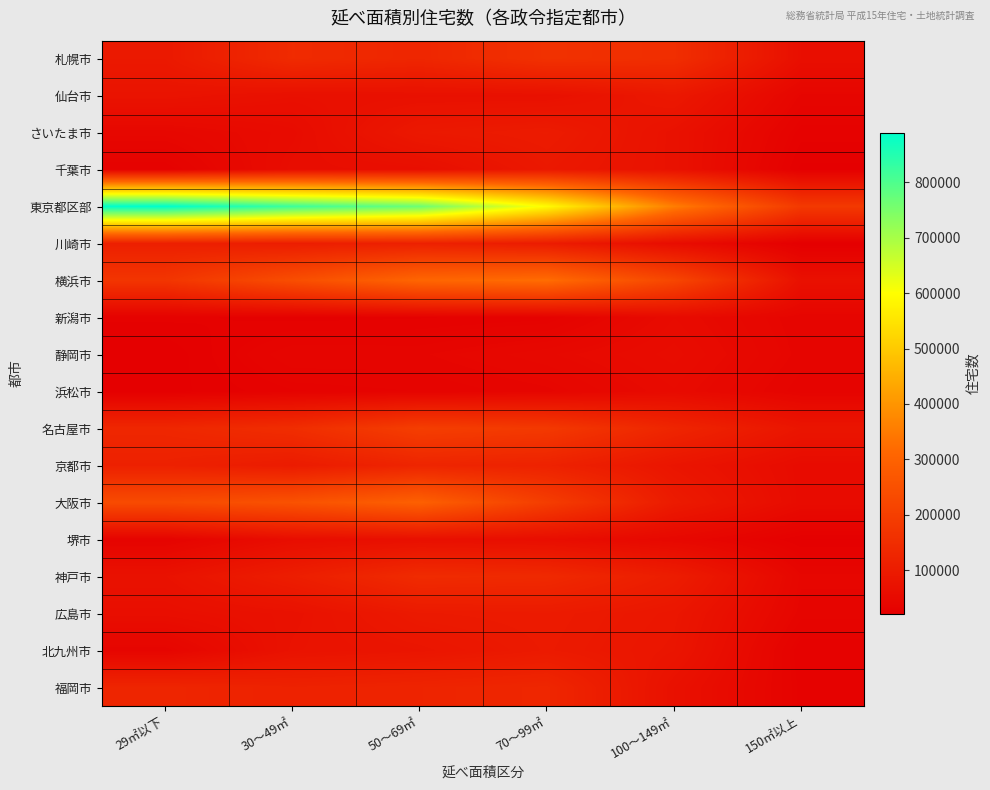

Which series has the largest total across all categories?

東京都区部